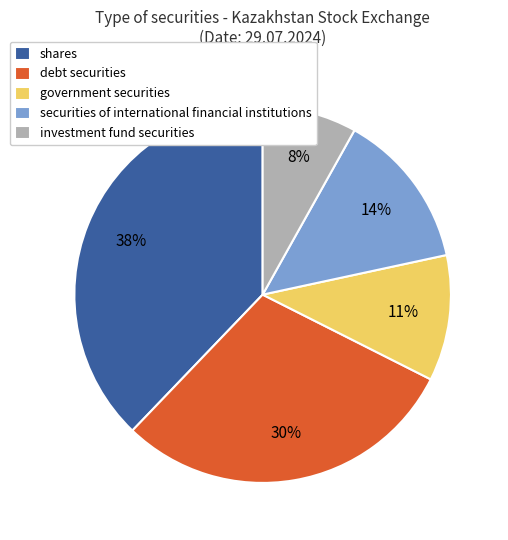

The government securities slice represents 23% of the pie. True or false?

False